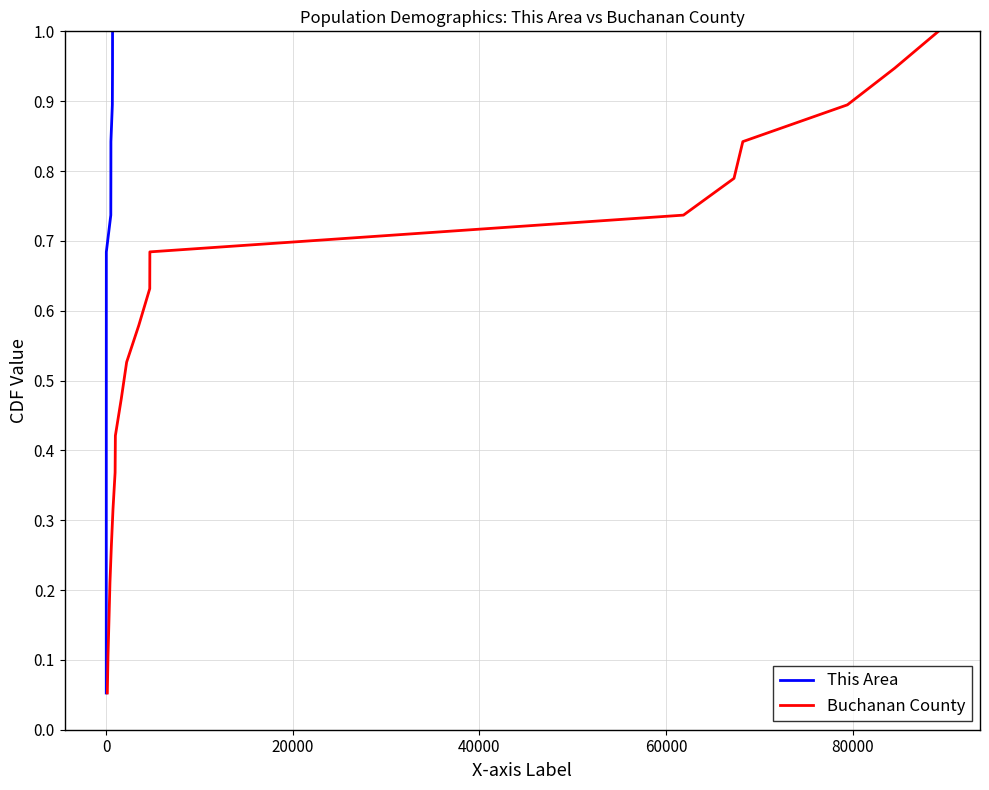

What is the highest value of the Buchanan County series?

1.0